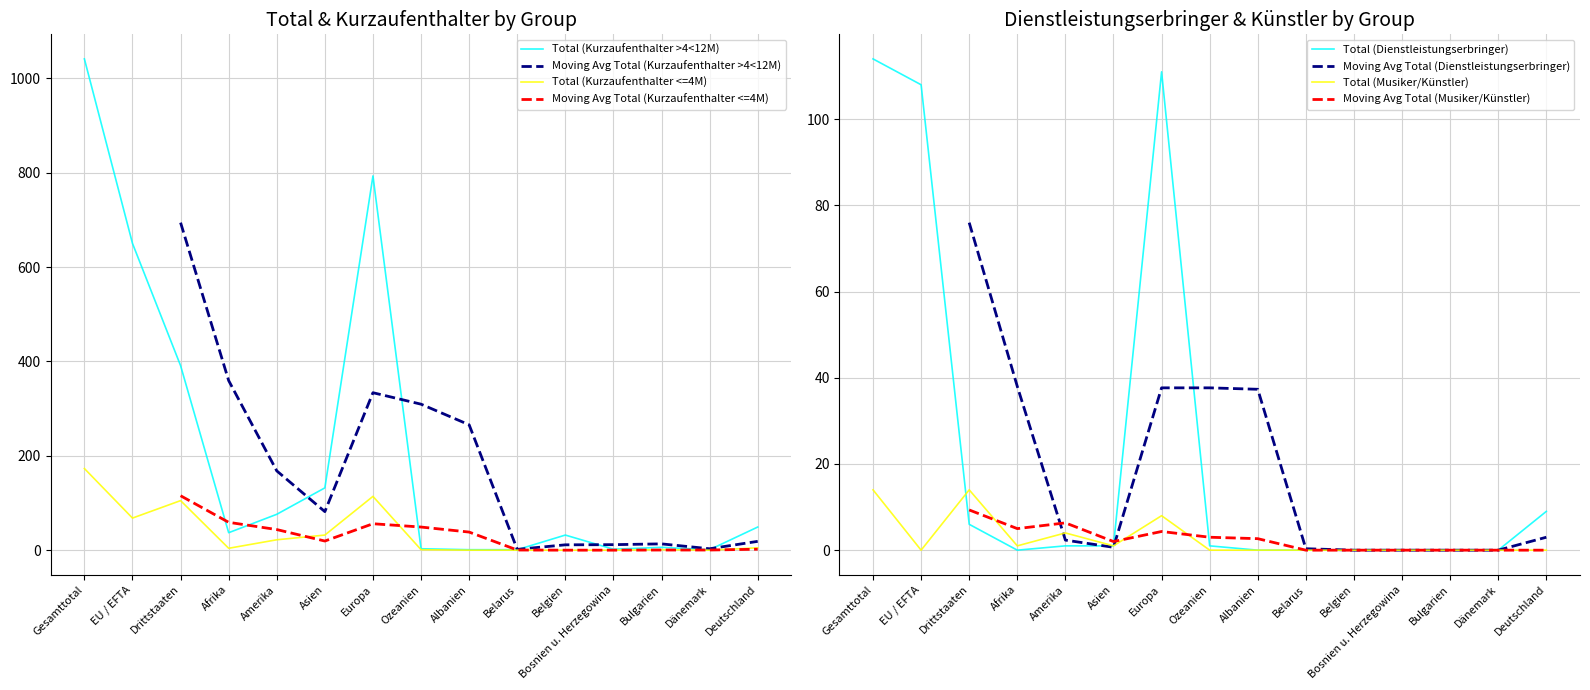

What is the label of the 7th point from the left?

Europa